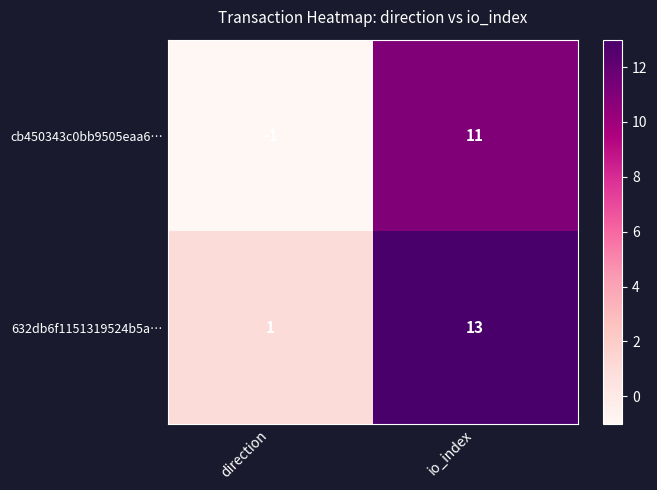

The value of cb450343c0bb9505eaa6… at direction is 0. True or false?

False